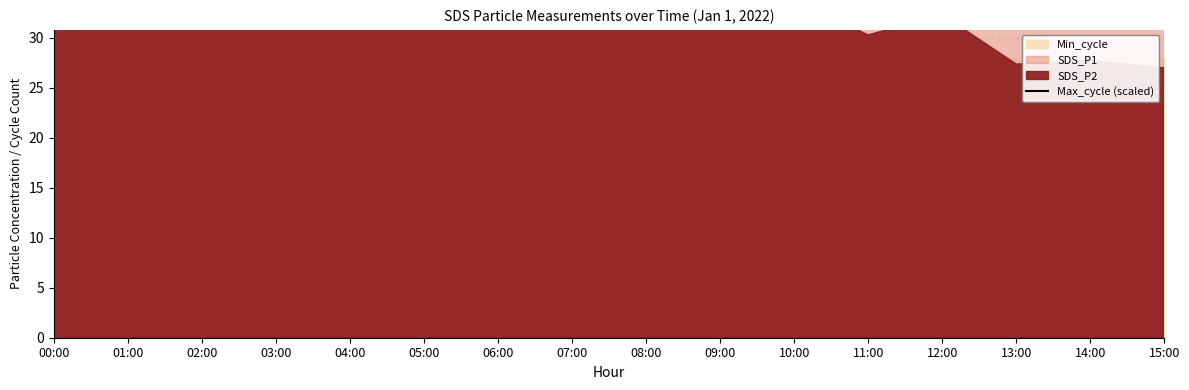

The value at 09:00 is 79.5. True or false?

False